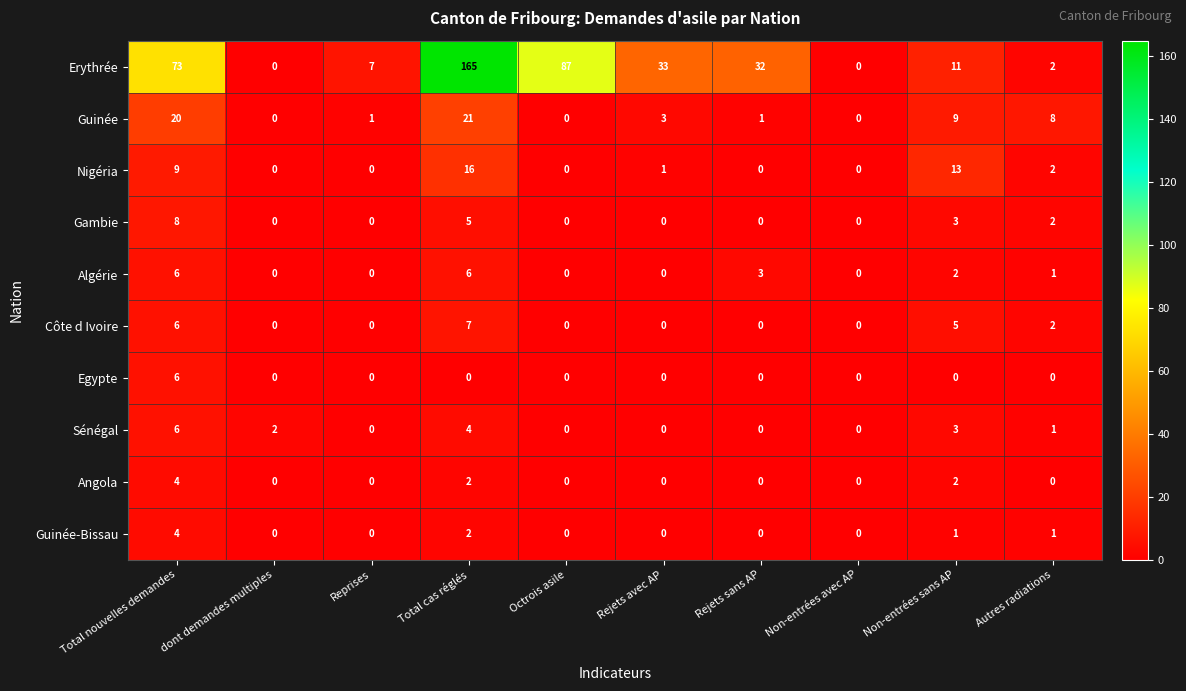

At which category is the sum across all series the highest?

Total cas réglés